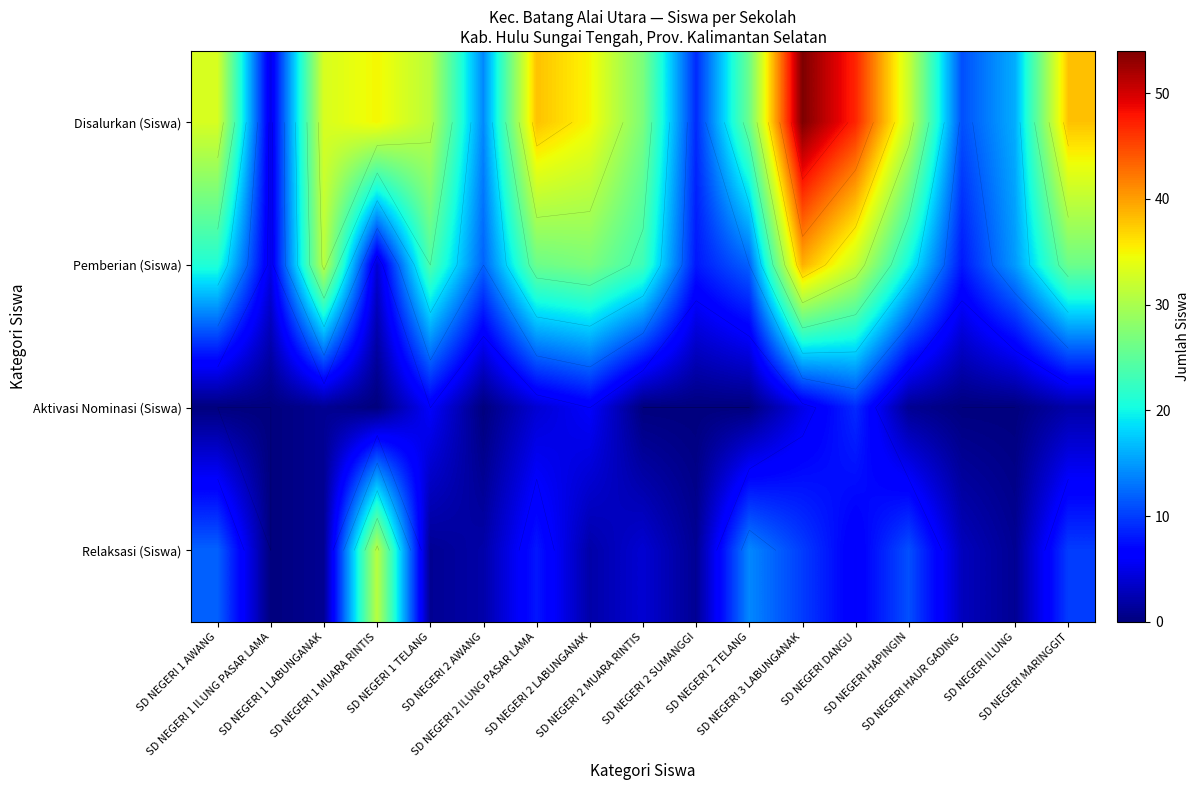

What value does the Disalurkan (Siswa) series have at SD NEGERI 2 ILUNG PASAR LAMA?

38